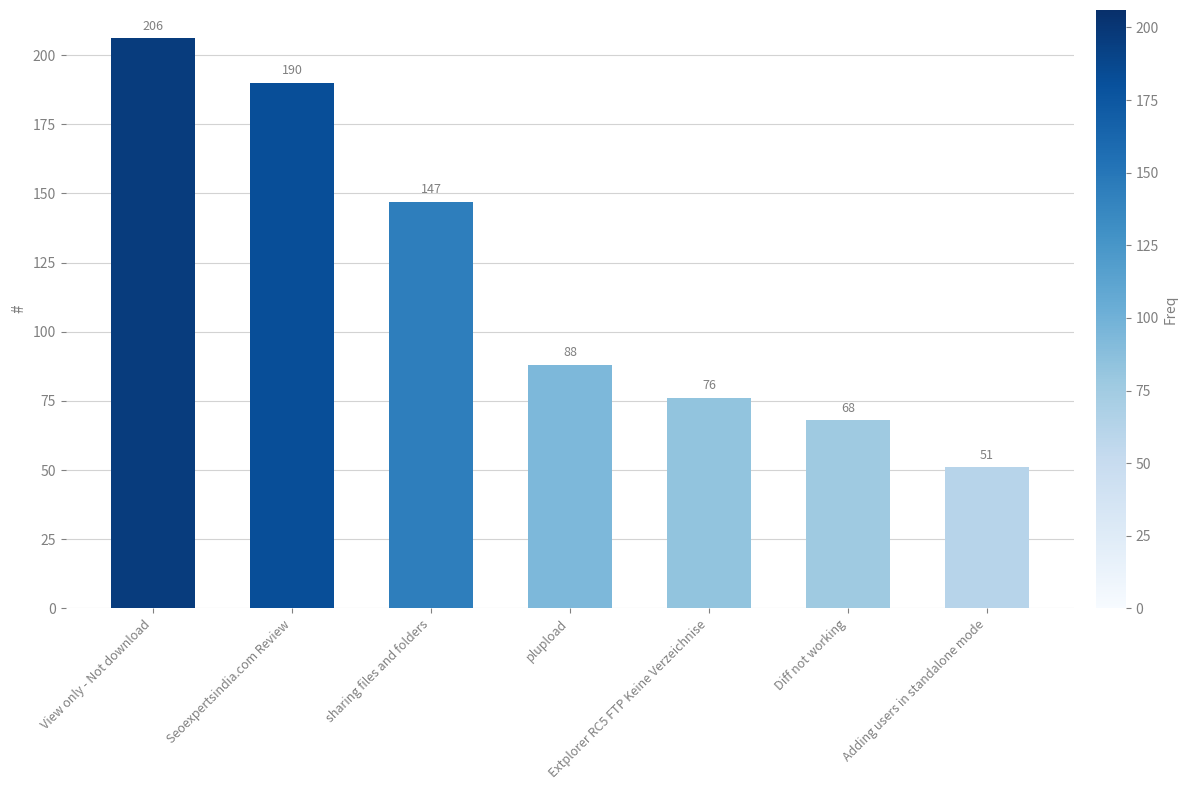

What value does the data have at Seoexpertsindia.com Review, to the nearest 5?

190